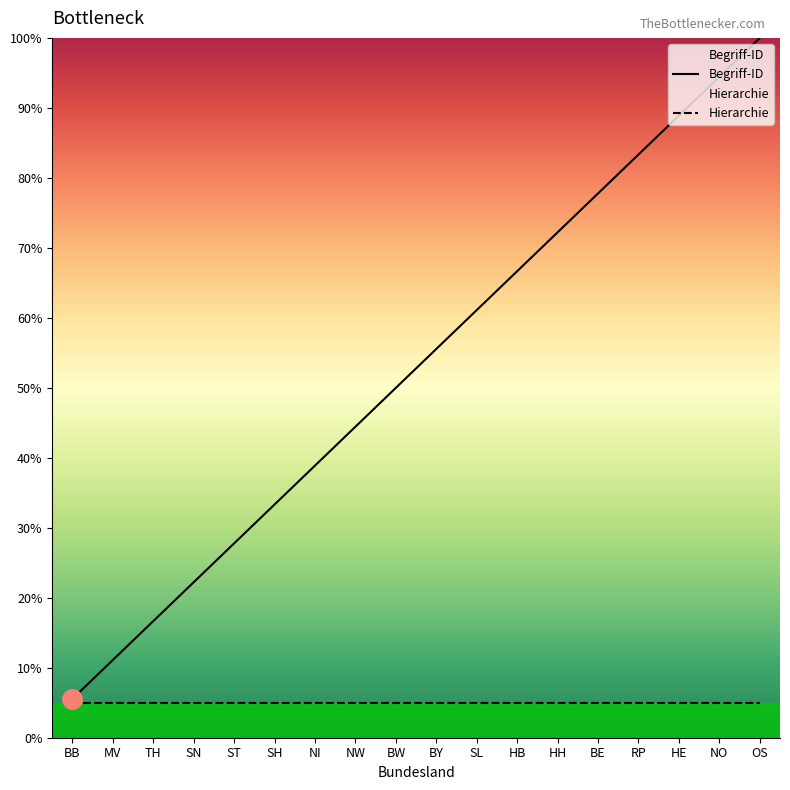

Reading right to left, transcribe all the data shown in this chart.

Begriff-ID: OS=100.0	NO=94.4	HE=88.9	RP=83.3	BE=77.8	HH=72.2	HB=66.7	SL=61.1	BY=55.6	BW=50.0	NW=44.4	NI=38.9	SH=33.3	ST=27.8	SN=22.2	TH=16.7	MV=11.1	BB=5.6
Hierarchie: OS=5.0	NO=5.0	HE=5.0	RP=5.0	BE=5.0	HH=5.0	HB=5.0	SL=5.0	BY=5.0	BW=5.0	NW=5.0	NI=5.0	SH=5.0	ST=5.0	SN=5.0	TH=5.0	MV=5.0	BB=5.0